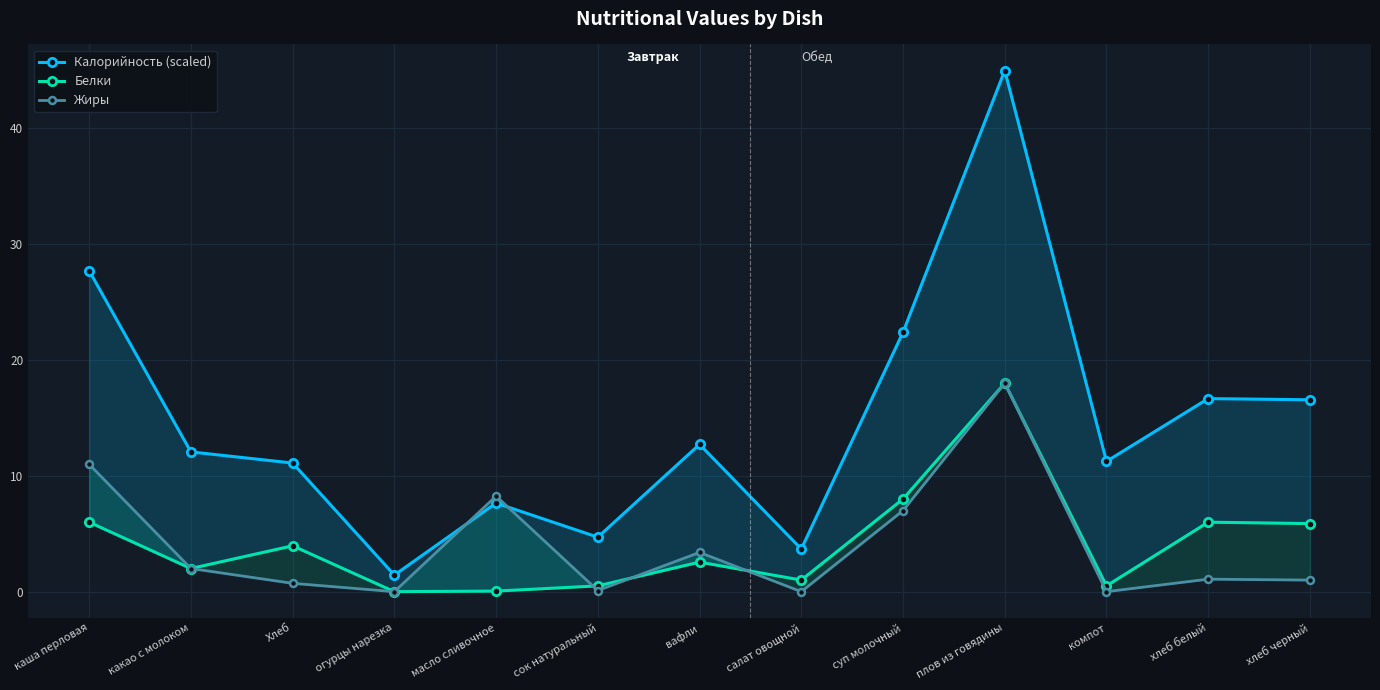

What is the difference between the Калорийность (scaled) values at масло сливочное and каша перловая?

20.1